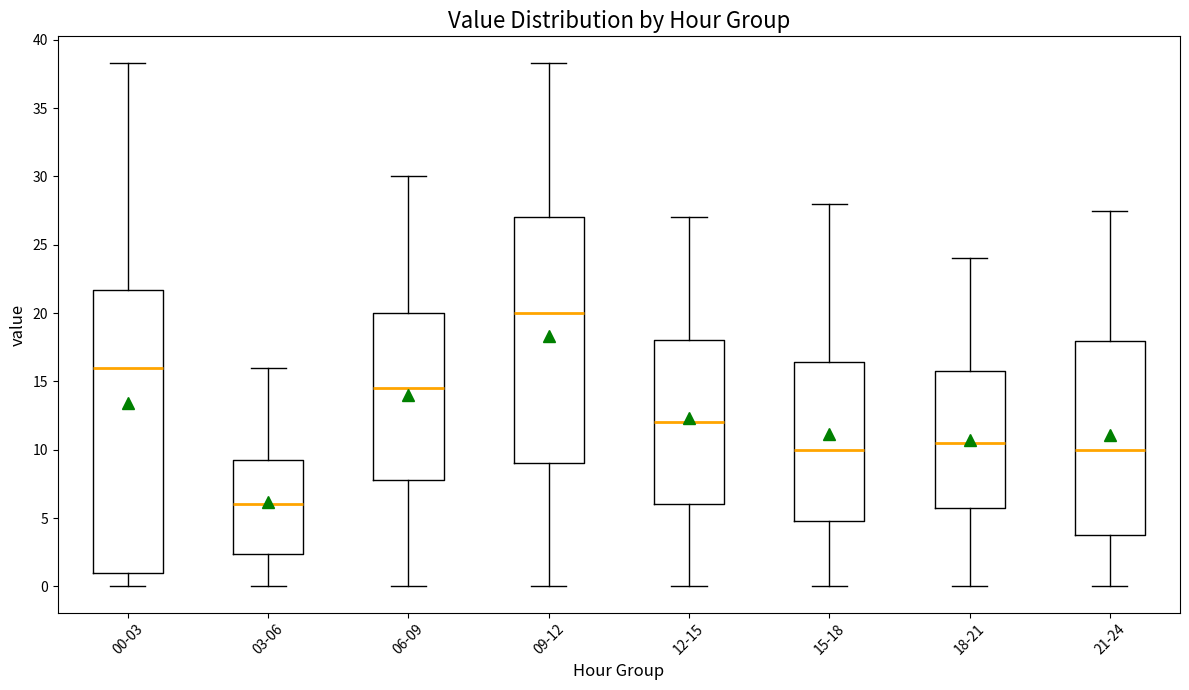

Reading left to right, transcribe this box plot: for each box, give where its median line is, the range the box spans, and where its two whiskers end, as read against the y-axis. The values are not printed on the chart, so give them approximately, as read against the axis.

00-03: median 16.0, box 1.0 to 21.5, whiskers 0.0 to 38.5
03-06: median 6.0, box 2.5 to 9.5, whiskers 0.0 to 16.0
06-09: median 14.5, box 8.0 to 20.0, whiskers 0.0 to 30.0
09-12: median 20.0, box 9.0 to 27.0, whiskers 0.0 to 38.5
12-15: median 12.0, box 6.0 to 18.0, whiskers 0.0 to 27.0
15-18: median 10.0, box 5.0 to 16.5, whiskers 0.0 to 28.0
18-21: median 10.5, box 6.0 to 16.0, whiskers 0.0 to 24.0
21-24: median 10.0, box 4.0 to 18.0, whiskers 0.0 to 27.5